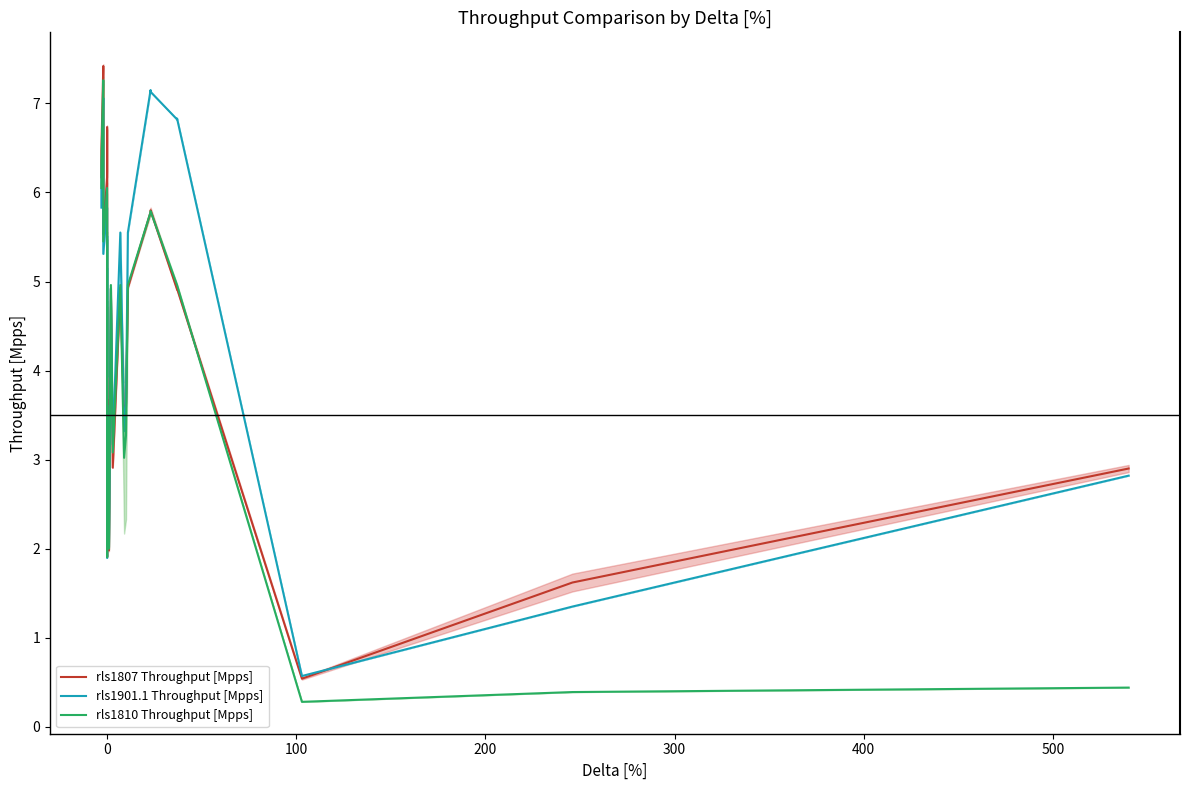

Is it true that rls1810 Throughput [Mpps] equals 1.6 at 24?

False